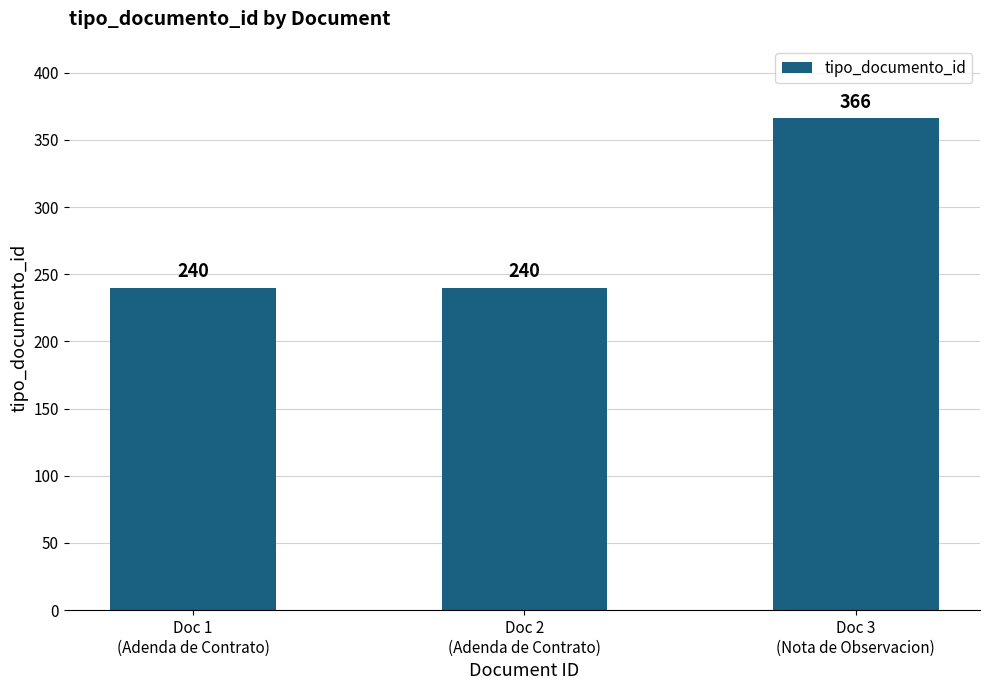

The chart shows a value of 366 at Doc 3
(Nota de Observacion). True or false?

True